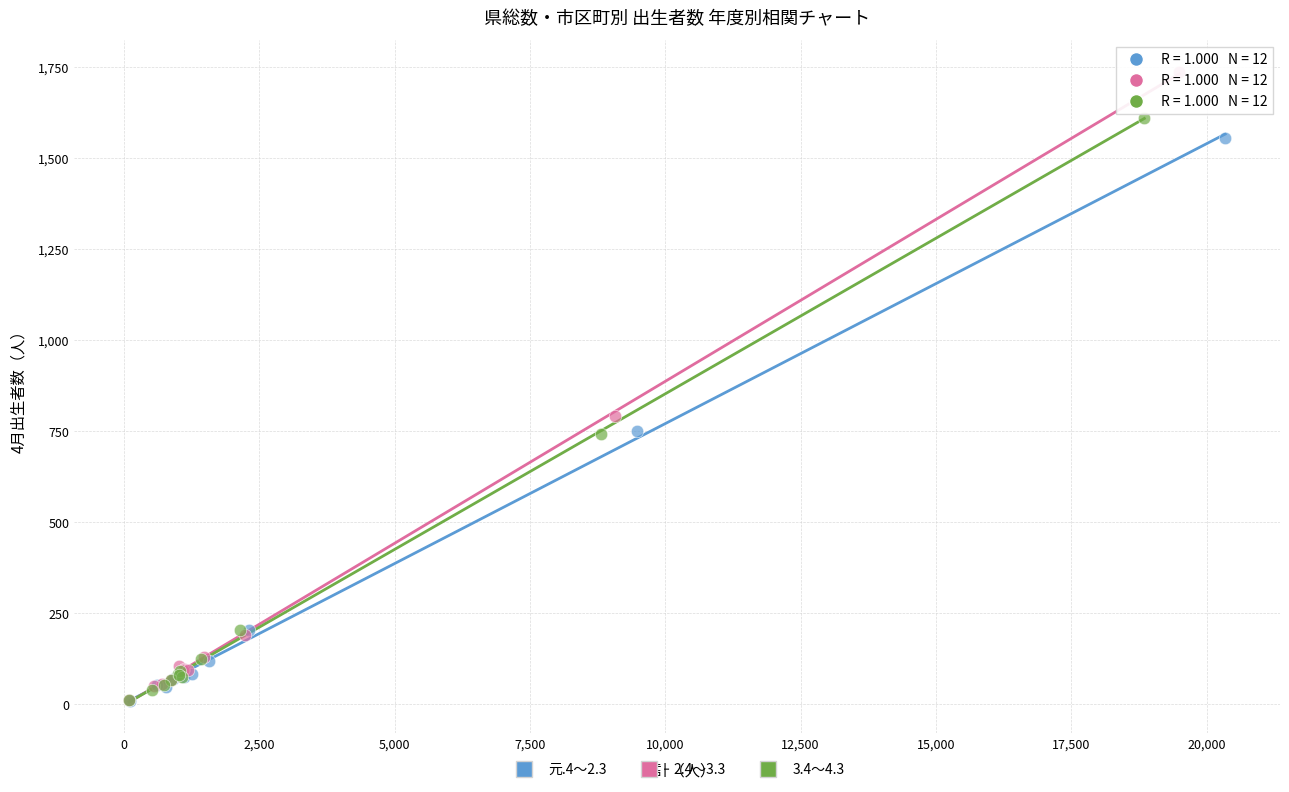

Which series reaches the maximum Y coordinate?

2.4～3.3